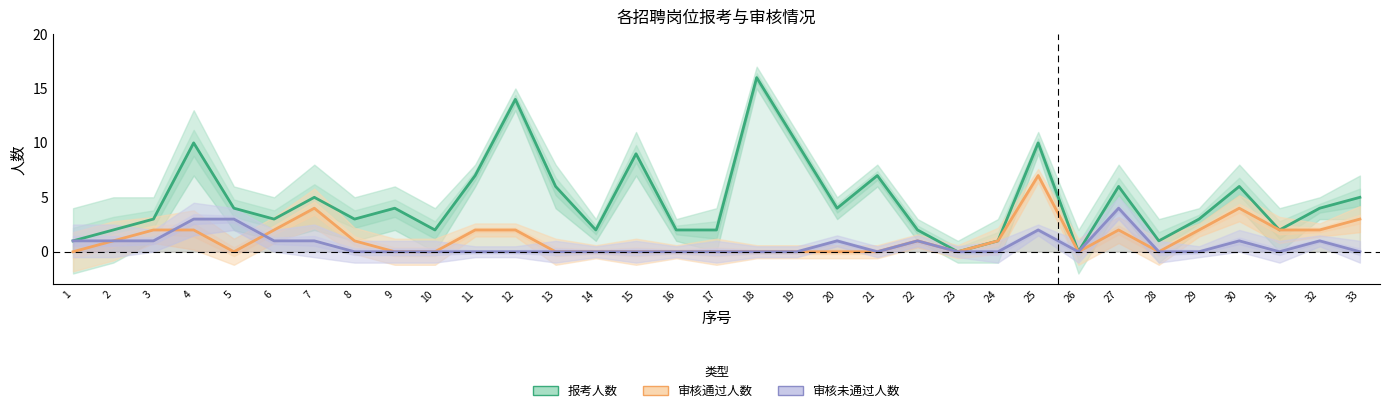

Reading left to right, extract all data points from this chart.

报考人数: 1=1	2=2	3=3	4=10	5=4	6=3	7=5	8=3	9=4	10=2	11=7	12=14	13=6	14=2	15=9	16=2	17=2	18=16	19=10	20=4	21=7	22=2	23=0	24=1	25=10	26=0	27=6	28=1	29=3	30=6	31=2	32=4	33=5
审核通过人数: 1=0	2=1	3=2	4=2	5=0	6=2	7=4	8=1	9=0	10=0	11=2	12=2	13=0	14=0	15=0	16=0	17=0	18=0	19=0	20=0	21=0	22=1	23=0	24=1	25=7	26=0	27=2	28=0	29=2	30=4	31=2	32=2	33=3
审核未通过人数: 1=1	2=1	3=1	4=3	5=3	6=1	7=1	8=0	9=0	10=0	11=0	12=0	13=0	14=0	15=0	16=0	17=0	18=0	19=0	20=1	21=0	22=1	23=0	24=0	25=2	26=0	27=4	28=0	29=0	30=1	31=0	32=1	33=0